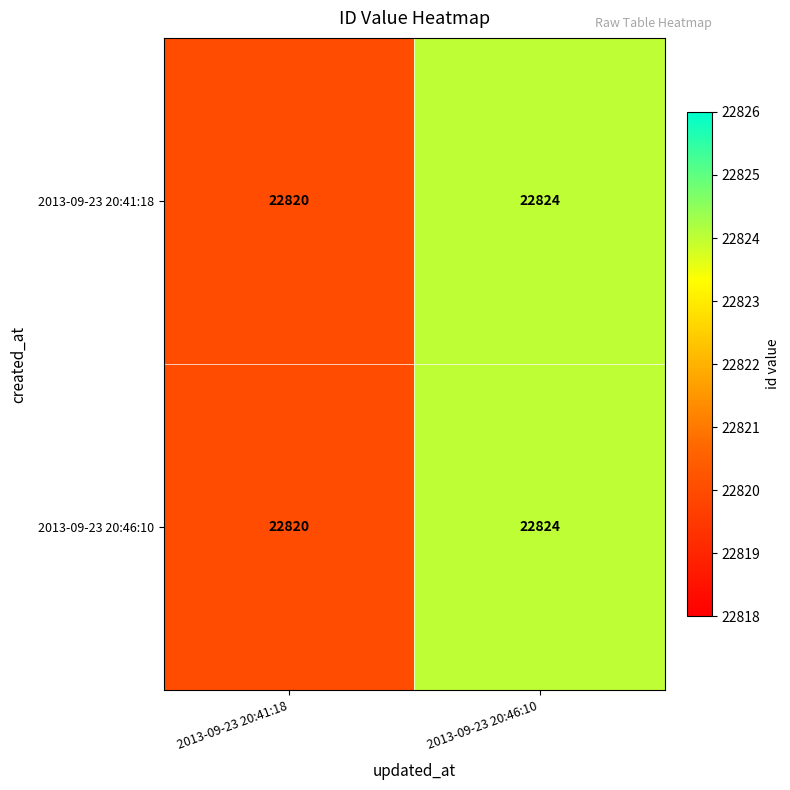

Reading left to right, transcribe all the data shown in this chart.

2013-09-23 20:41:18: 22820	22824
2013-09-23 20:46:10: 22820	22824